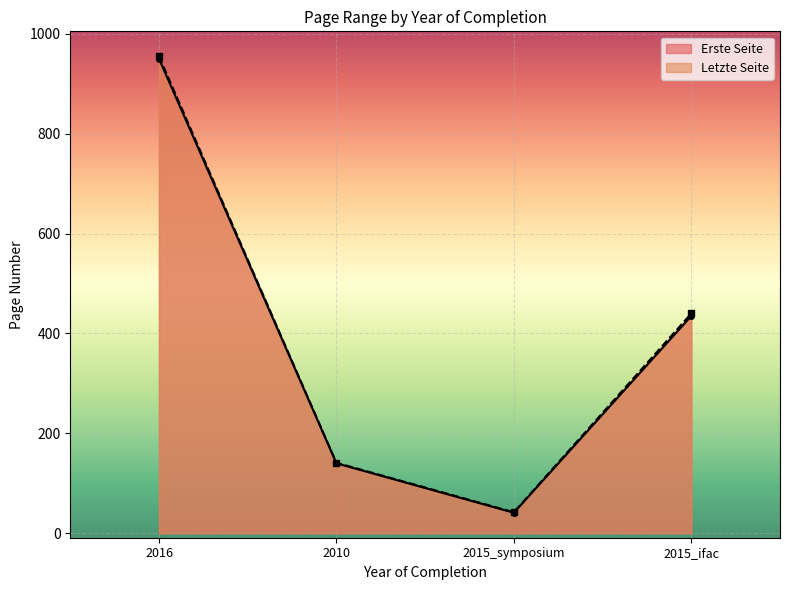

What is the sum of all Erste Seite values?

1566